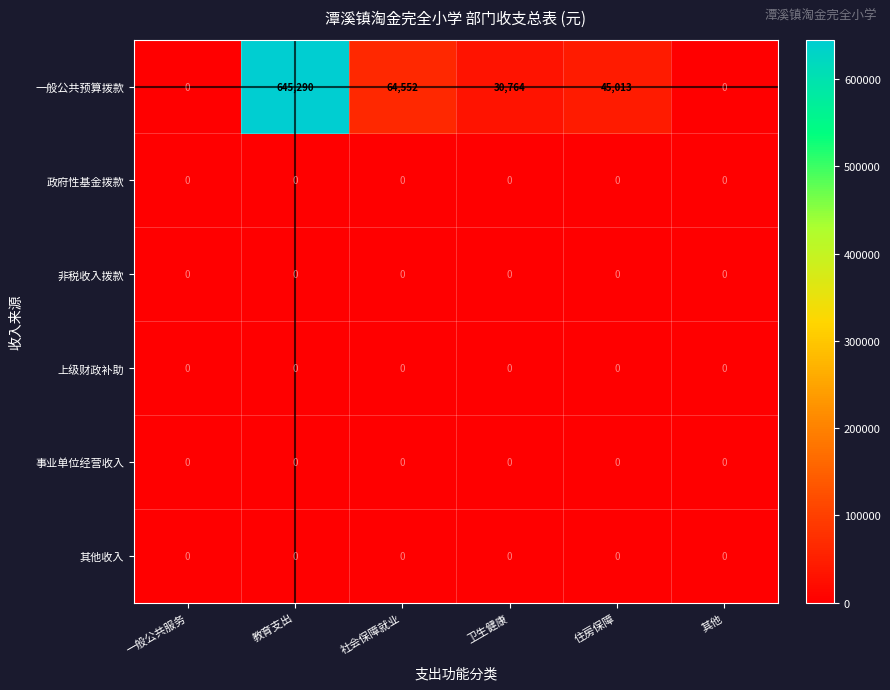

What is the difference between the highest and lowest values at 卫生健康?

30764